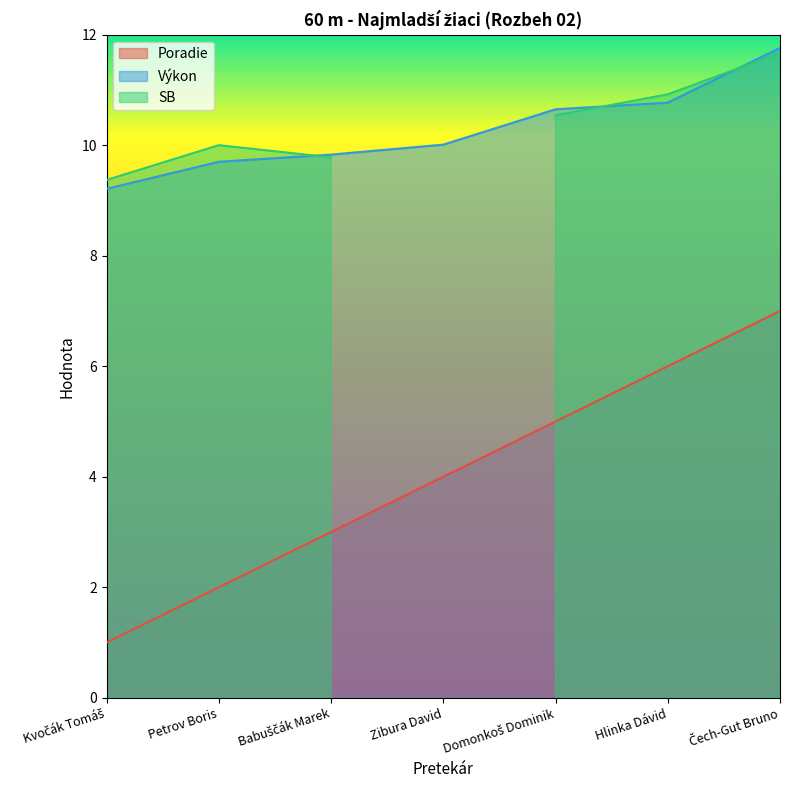

At how many categories does at least one series exceed 3?

7